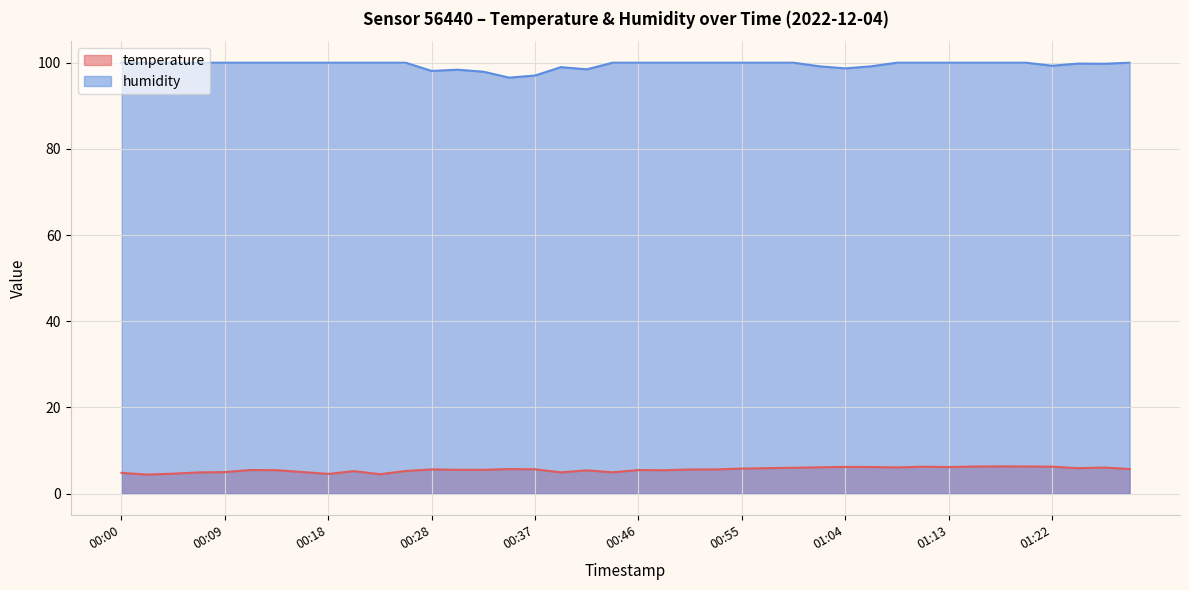

What are all the series names shown in the legend?

temperature, humidity